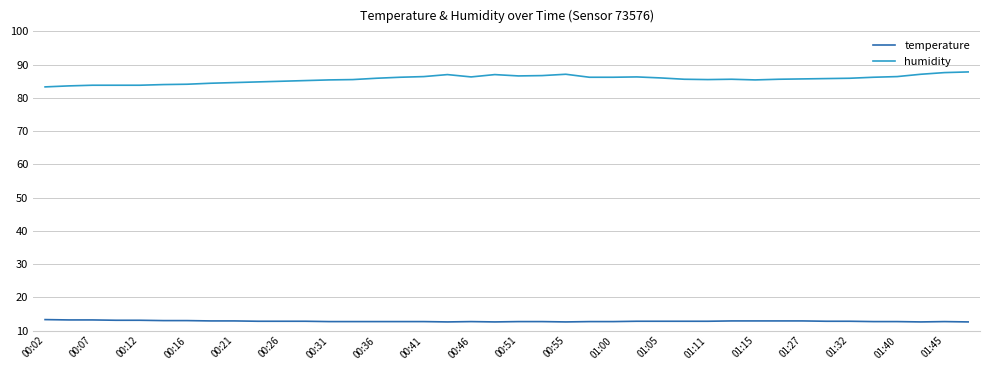

True or false: humidity and temperature intersect in this chart.

False